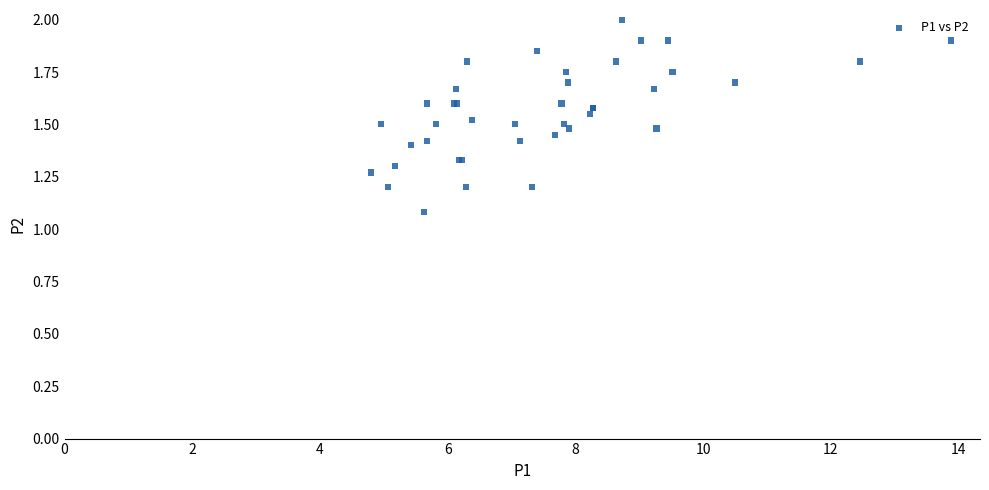

What Y value in the scatter plot is closest to 1?

1.1